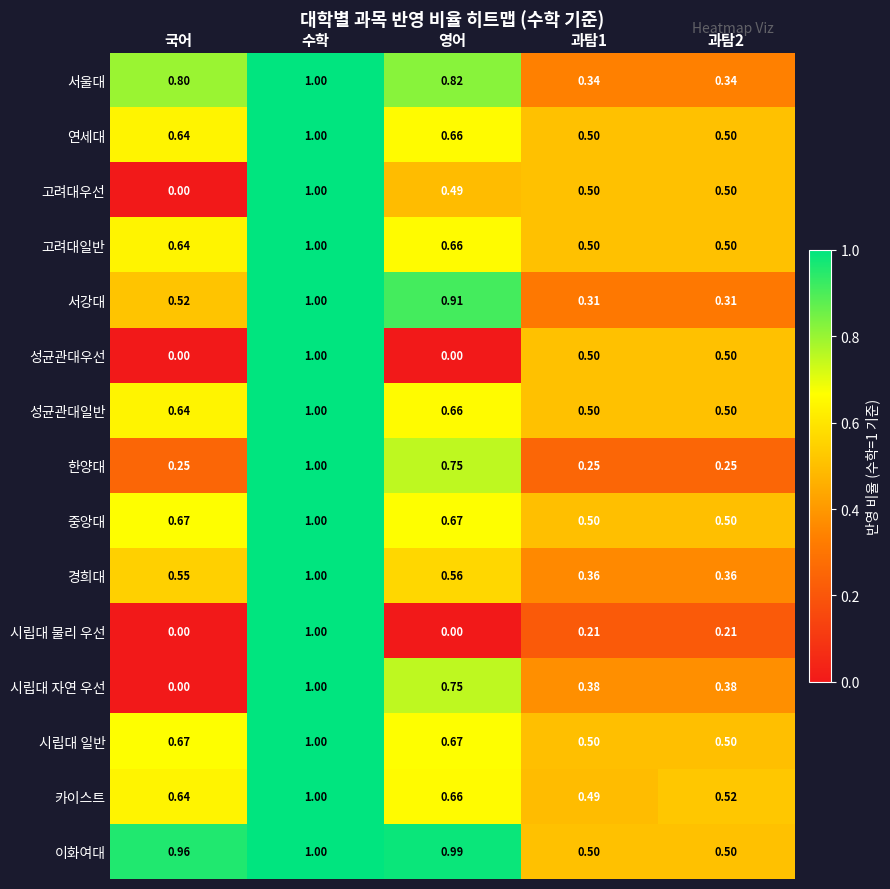

Which label corresponds to the largest value in the chart?

수학